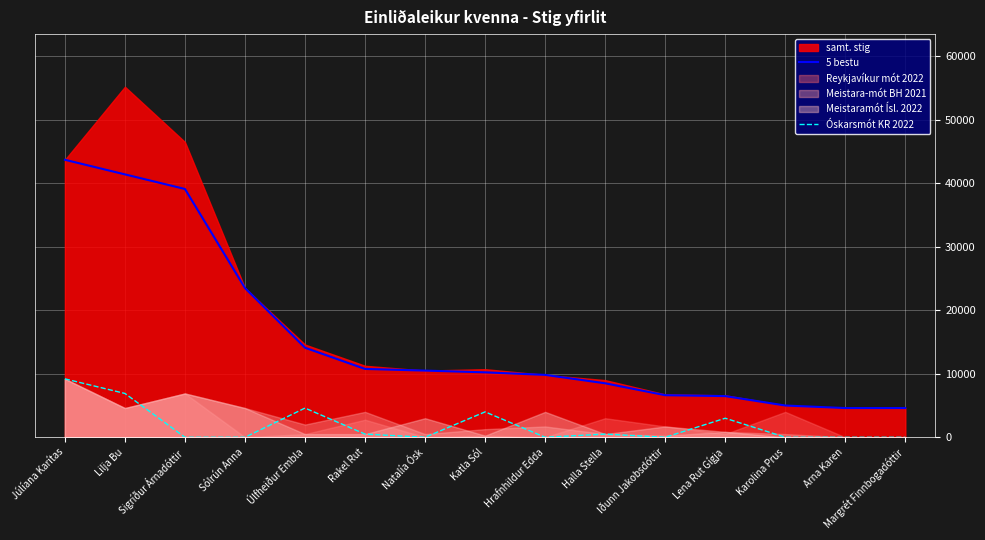

Reading right to left, what are all the values shown in this chart?

5 bestu: 4600	4600	5000	6485	6625	8500	9825	10225	10500	10760	14100	23500	39100	41400	43700
Óskarsmót KR 2022: 0	0	0	3000	0	500	0	4000	0	500	4600	0	0	6900	9200